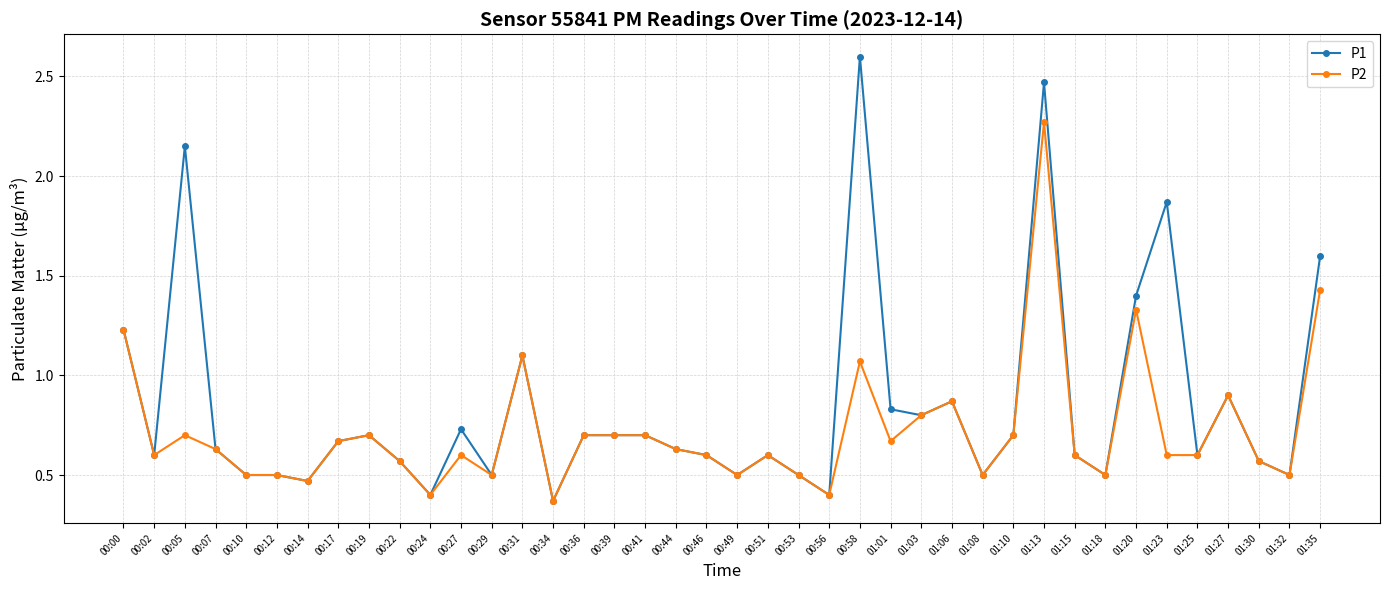

Rank the series by their average value, from highest to lowest.

P1, P2